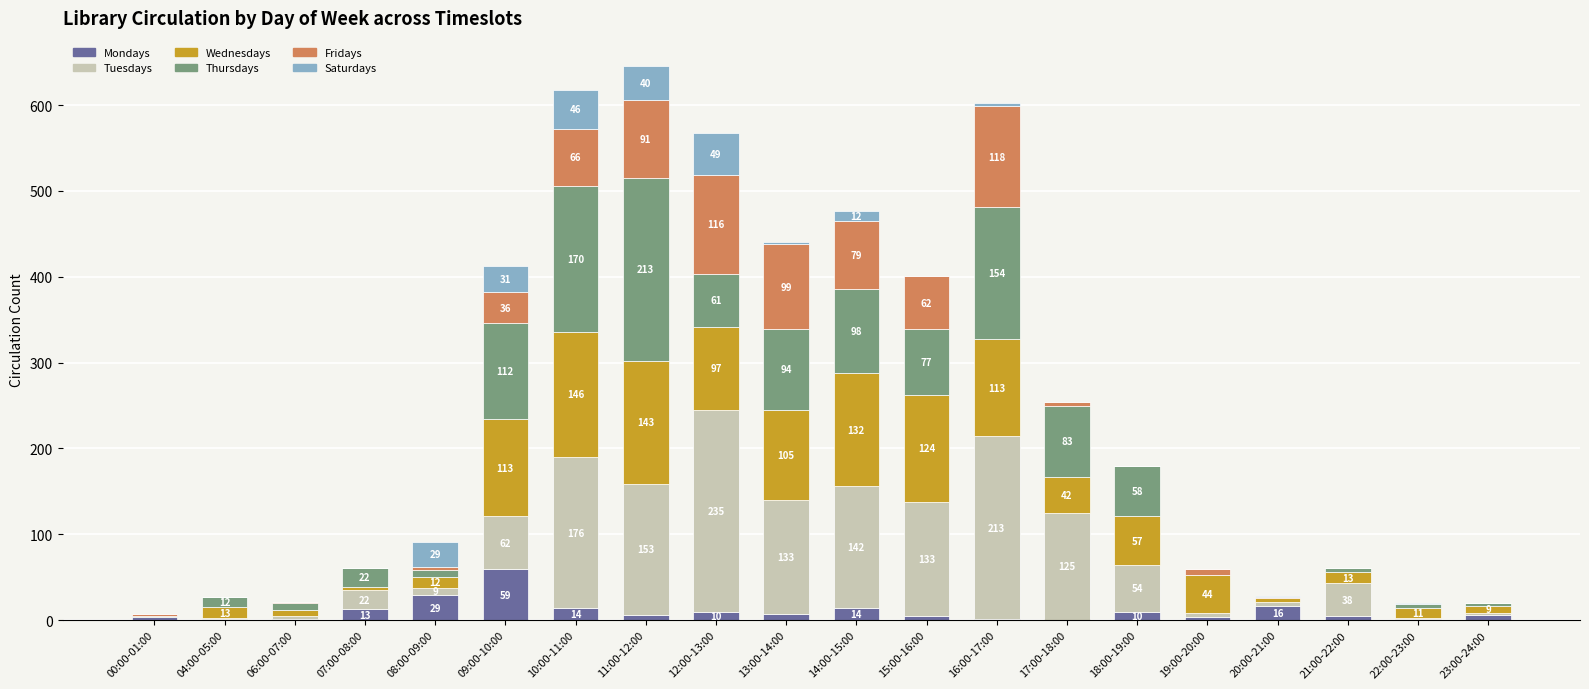

Where does the Mondays series first go above 6?

07:00-08:00